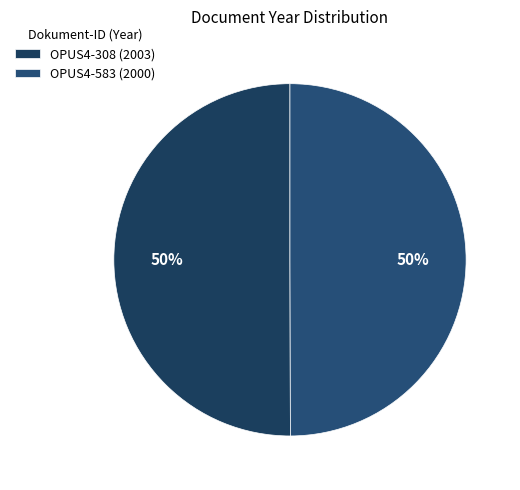

What is the ratio of the value at OPUS4-583 to the value at OPUS4-308?

1.0